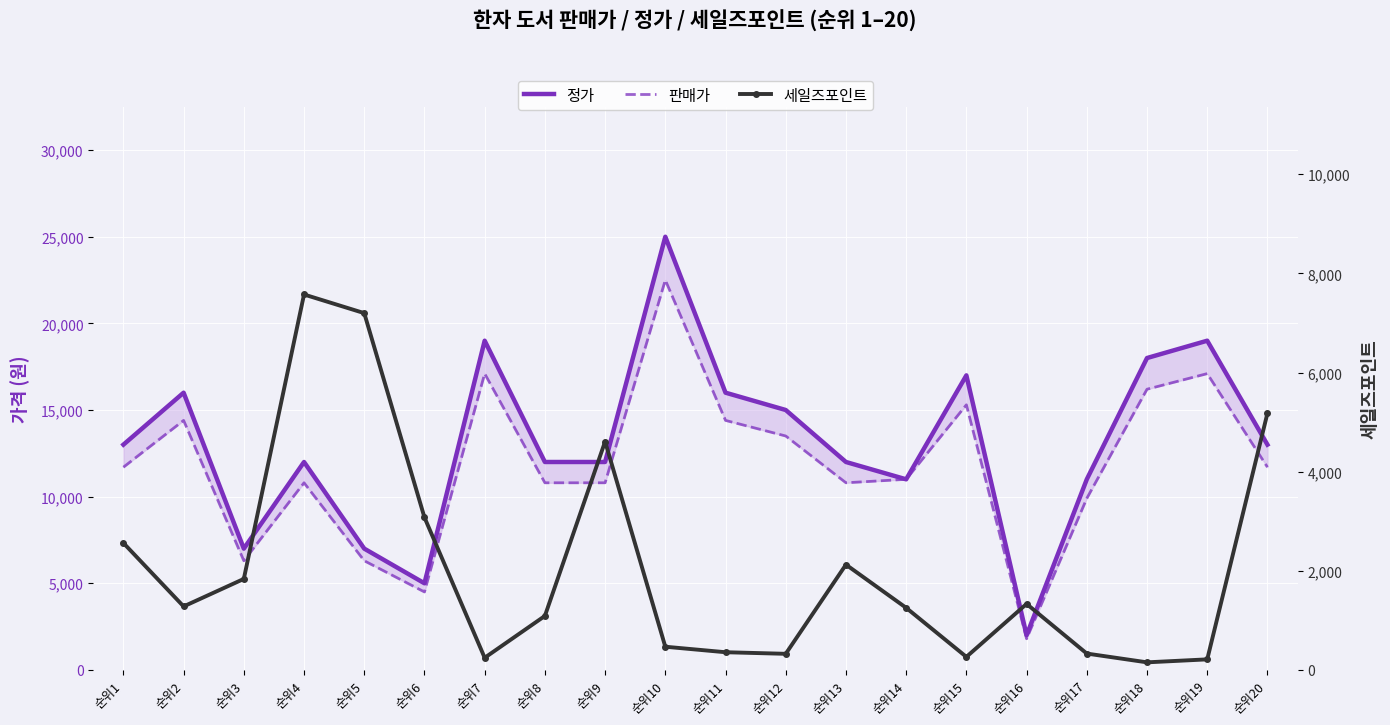

Reading right to left, transcribe all the data shown in this chart.

정가: 13000	19000	18000	11000	2000	17000	11000	12000	15000	16000	25000	12000	12000	19000	5000	7000	12000	7000	16000	13000
판매가: 11700	17100	16200	9900	1800	15300	11000	10800	13500	14400	22500	10800	10800	17100	4500	6300	10800	6300	14400	11700
세일즈포인트: 5178	213	153	330	1332	263	1253	2124	325	357	468	4607	1089	245	3077	7198	7574	1836	1281	2561